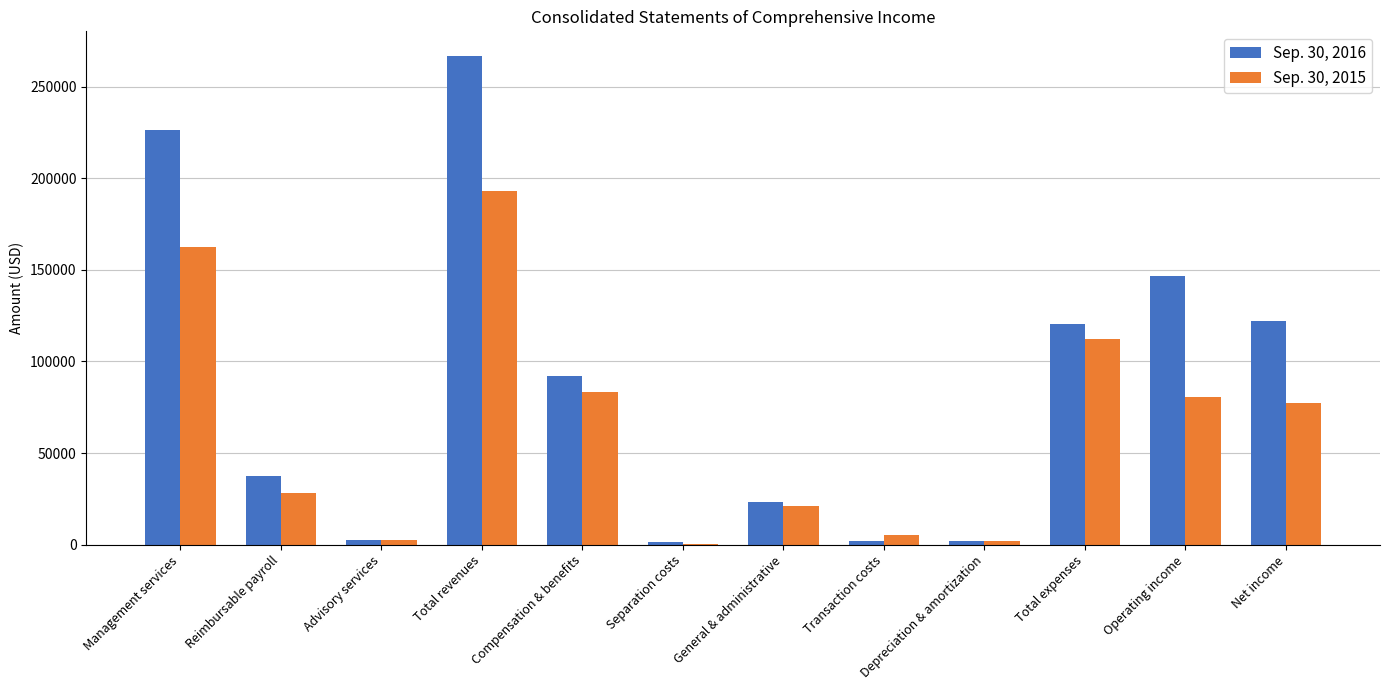

What value does the Sep. 30, 2015 series have at Depreciation & amortization, to the nearest 50?

2100